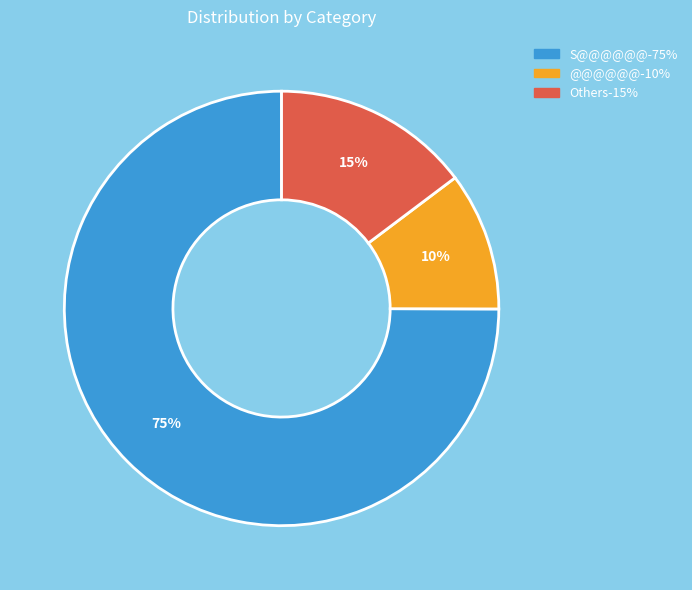

Does any single category account for the majority?

Yes